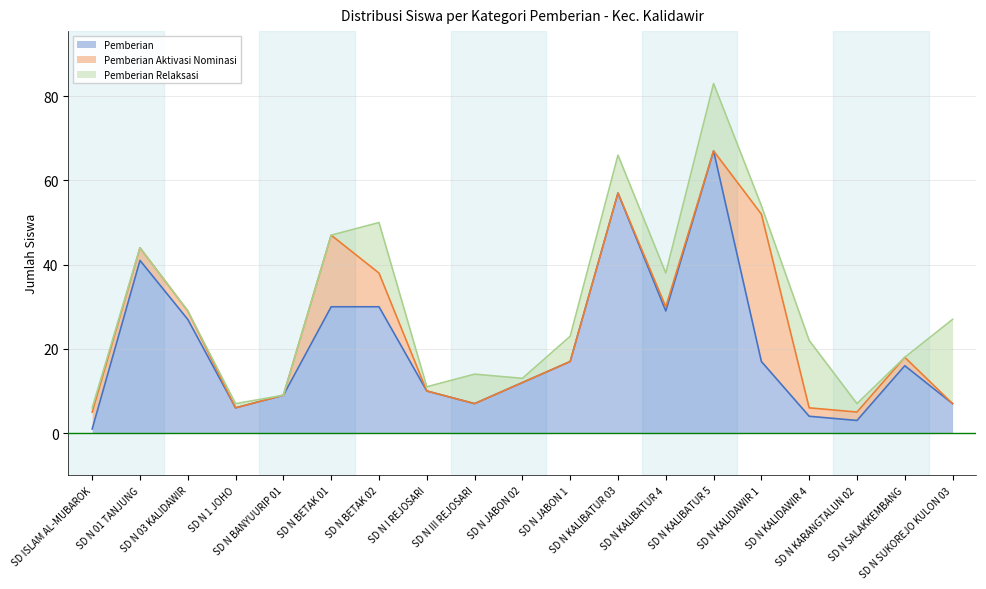

Does the chart display data point markers on the line(s)?

No